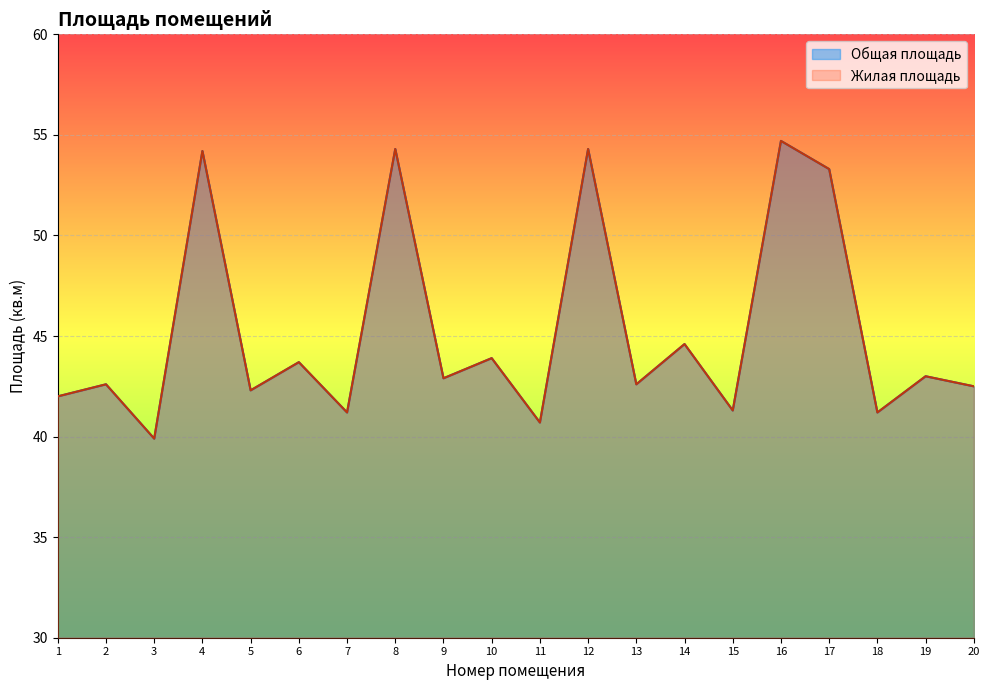

Rank the categories by Жилая площадь value from lowest to highest.

3, 11, 7, 18, 15, 1, 5, 20, 2, 13, 9, 19, 6, 10, 14, 17, 4, 8, 12, 16